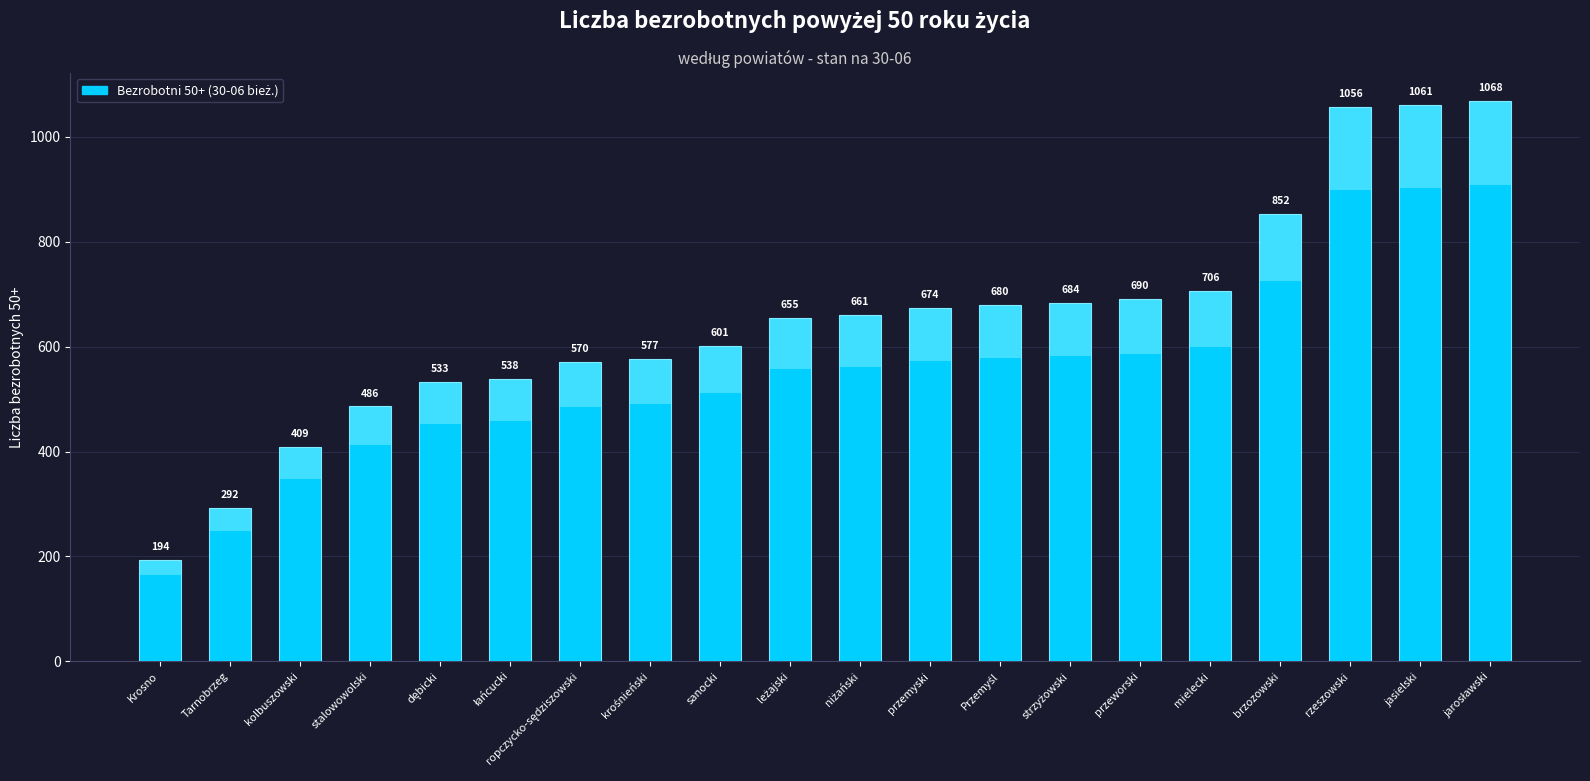

Where does the data first go above 661?

przemyski